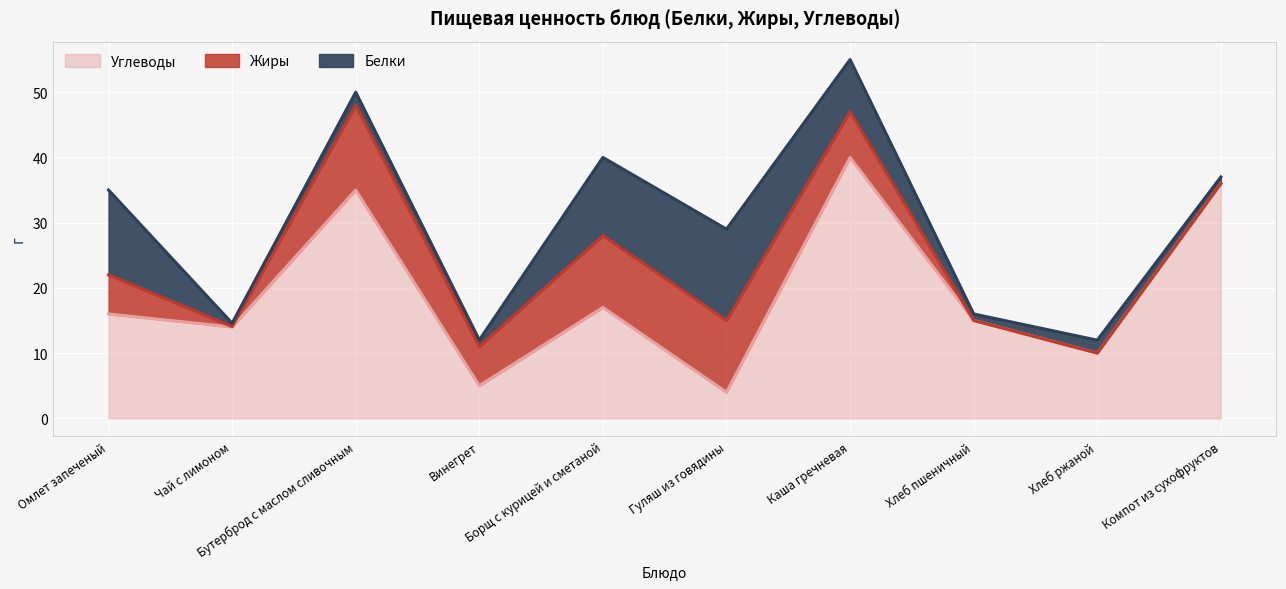

What is the highest value of the Углеводы series?

40.0